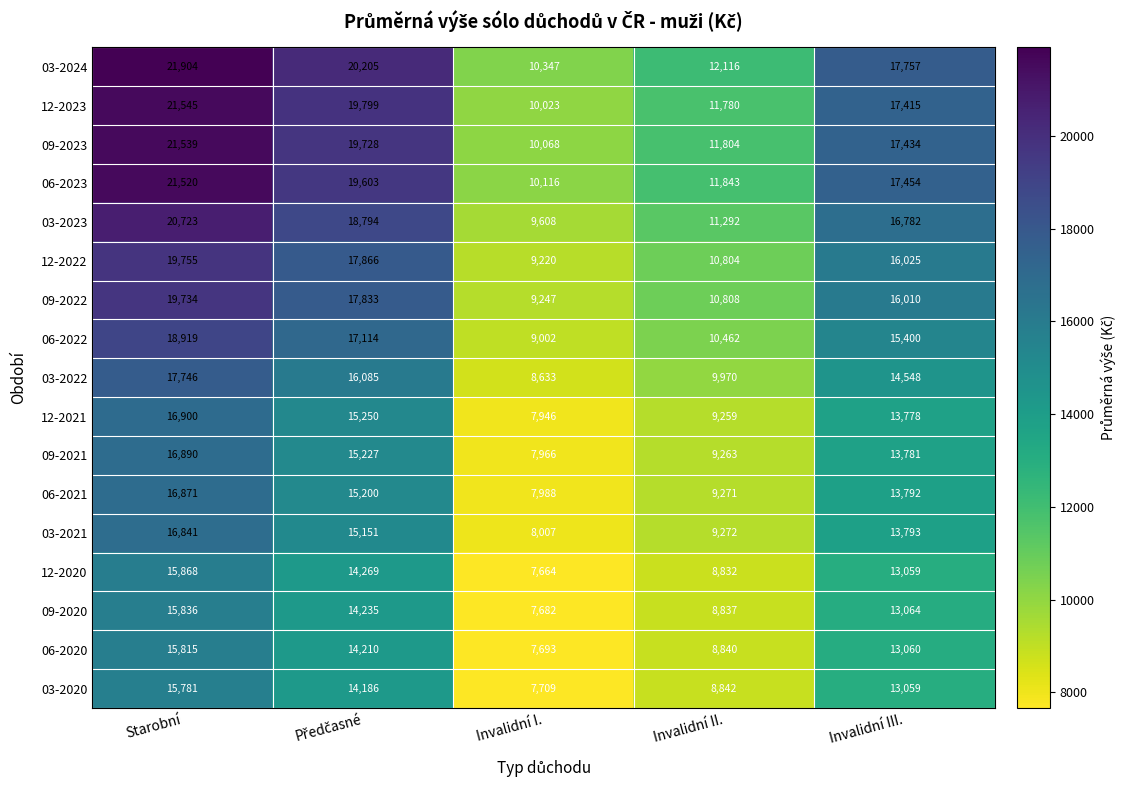

What is the smallest value displayed?

7664